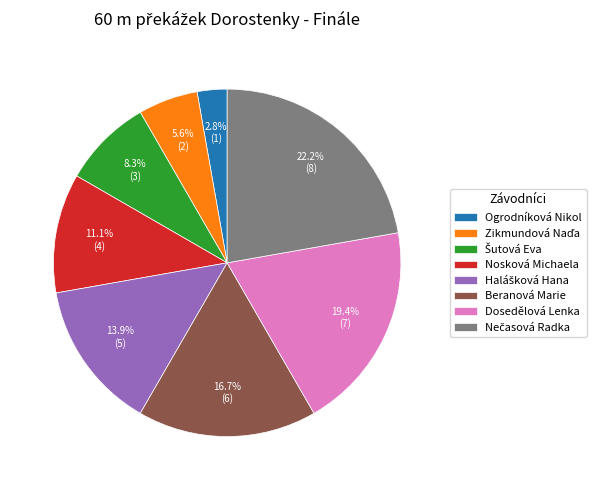

True or false: Ogrodníková Nikol accounts for 3% of the total.

True